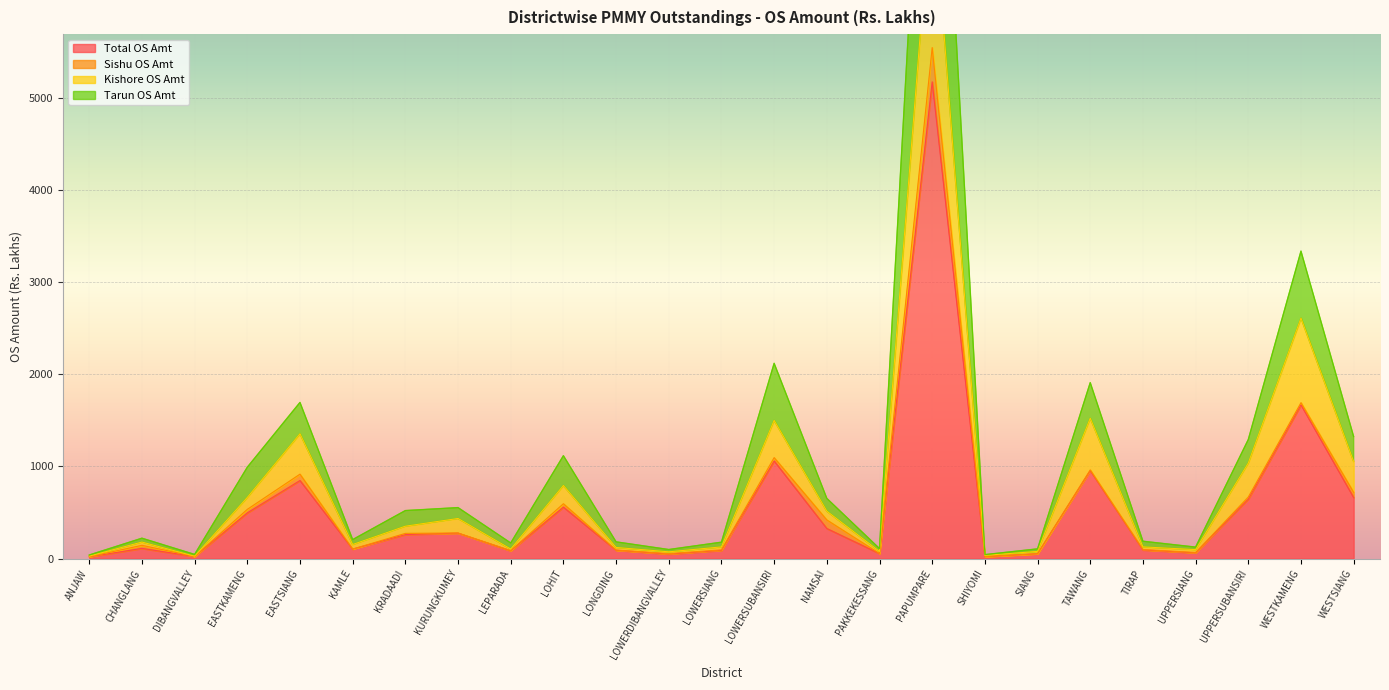

At which label is Total OS Amt closest to 2597?

WESTKAMENG